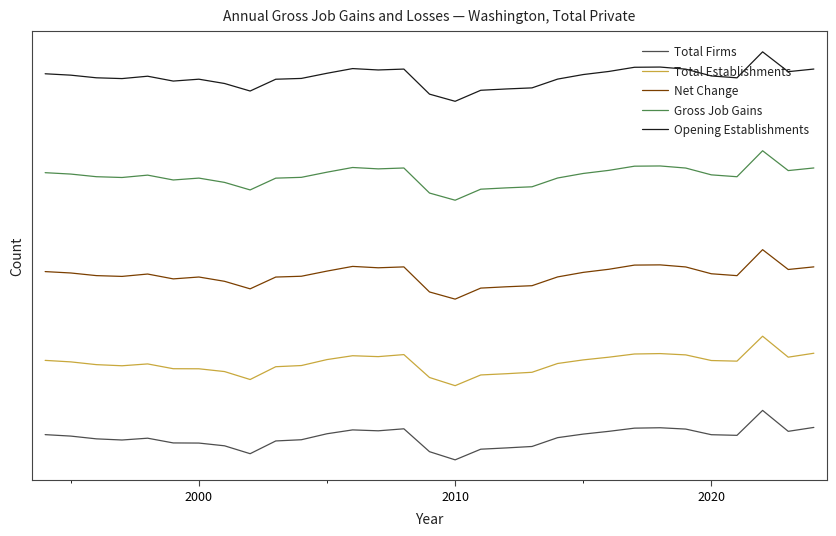

Which series has the largest total across all categories?

Opening Establishments